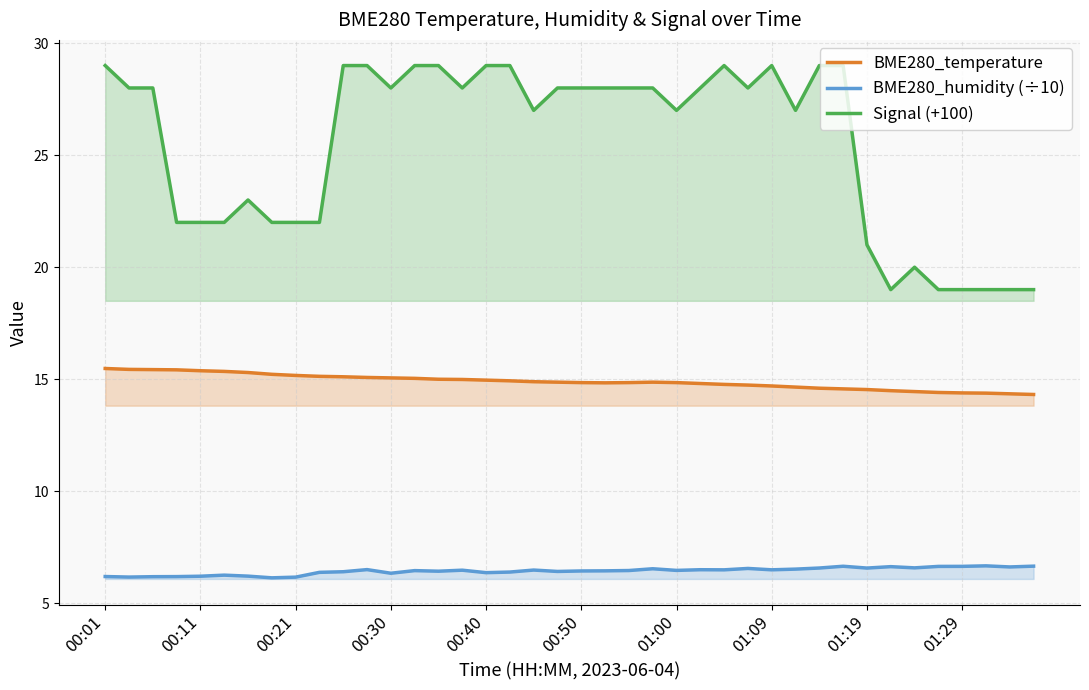

The value of Signal (+100) at 27 is 28.0. True or false?

True